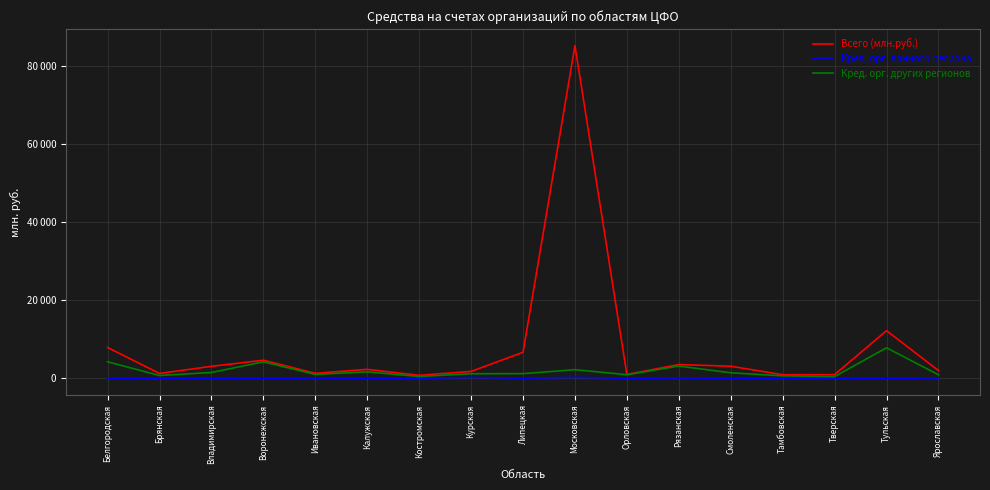

Is the value of Всего (млн.руб.) at Московская greater than the value of Кред. орг. других регионов at Тамбовская?

Yes